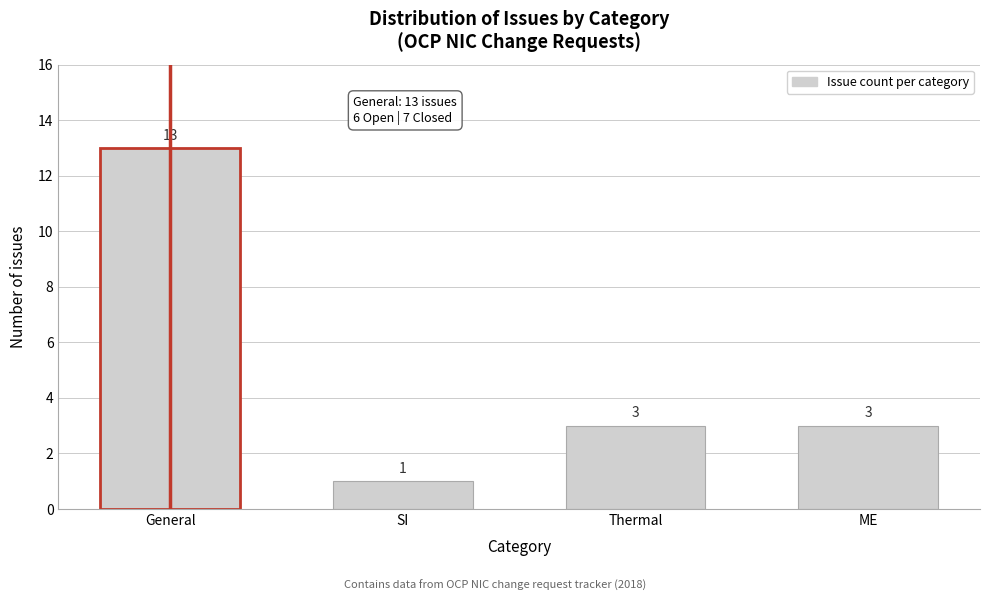

Reading right to left, list all the values displayed in this chart.

ME=3	Thermal=3	SI=1	General=13